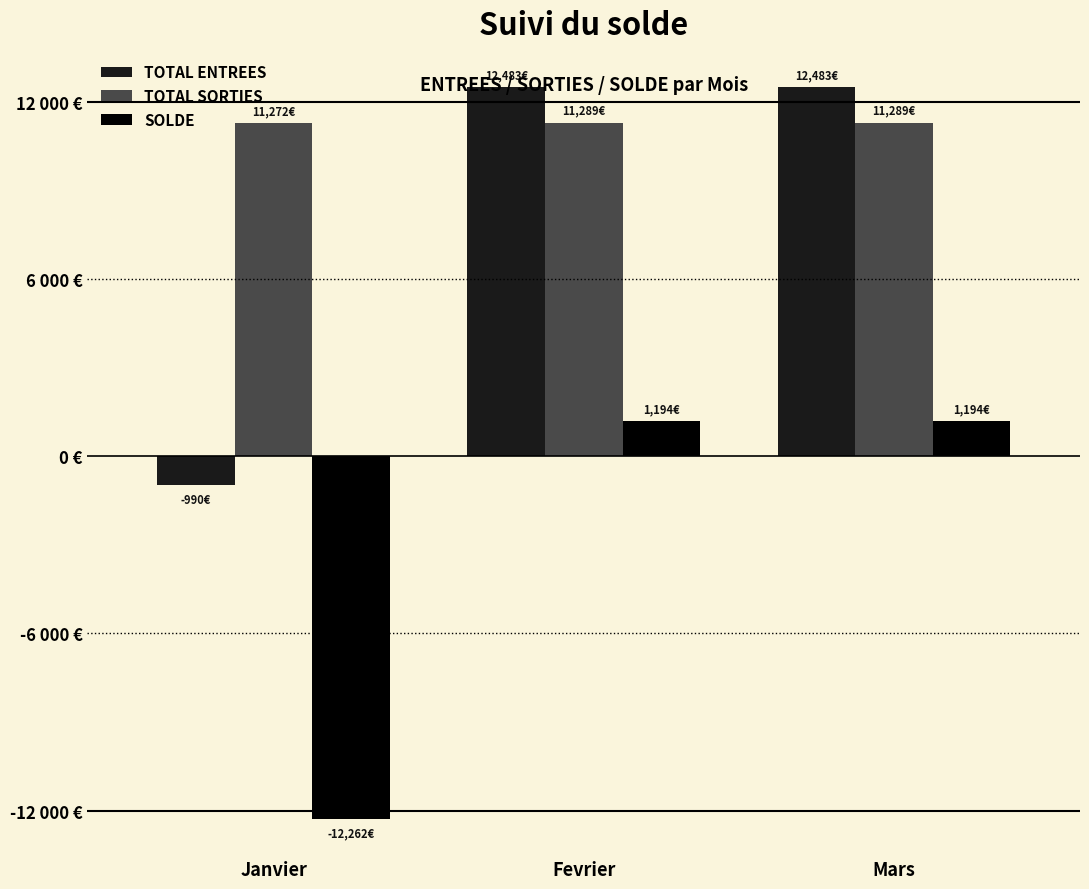

What is the spread (max minus min) of values at Mars?

11288.7